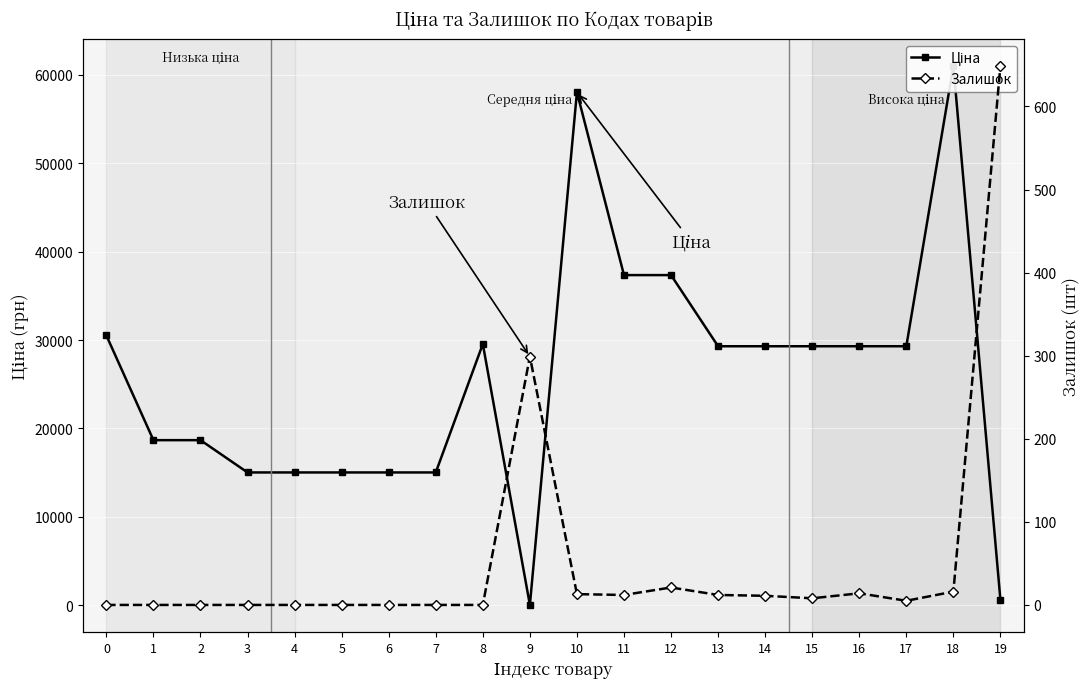

What is the maximum value for Залишок?

649.0